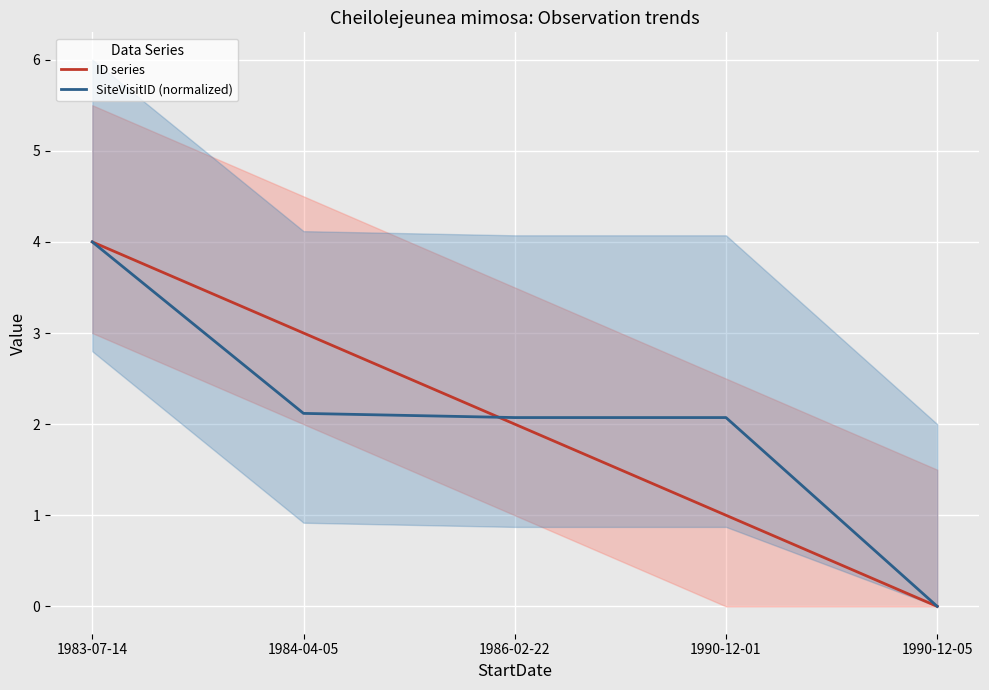

How many data points in SiteVisitID (normalized) are less than 2?

1